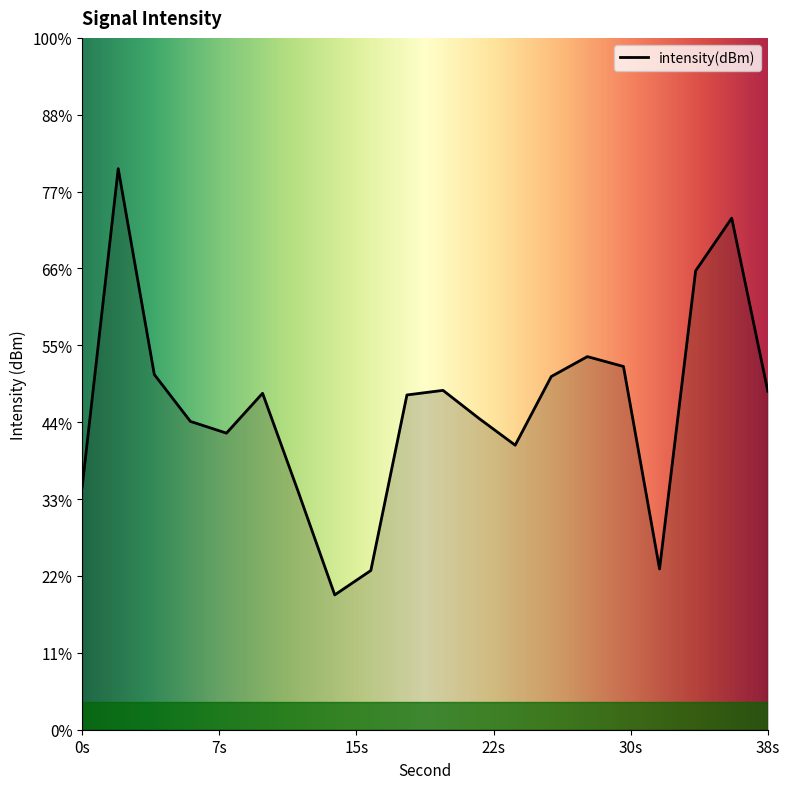

How many values are below -123?

11